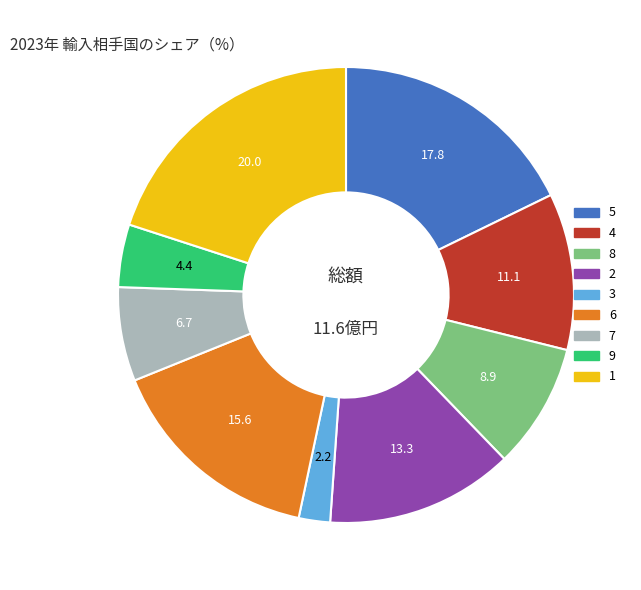

Approximately how many times larger is the value at 1 compared to 7?

3.0